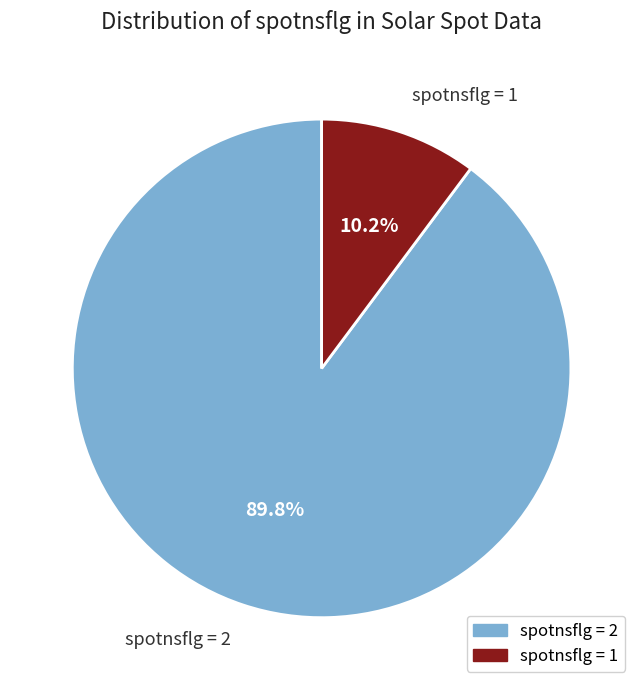

What portion of the pie excludes spotnsflg = 1?

89.8%